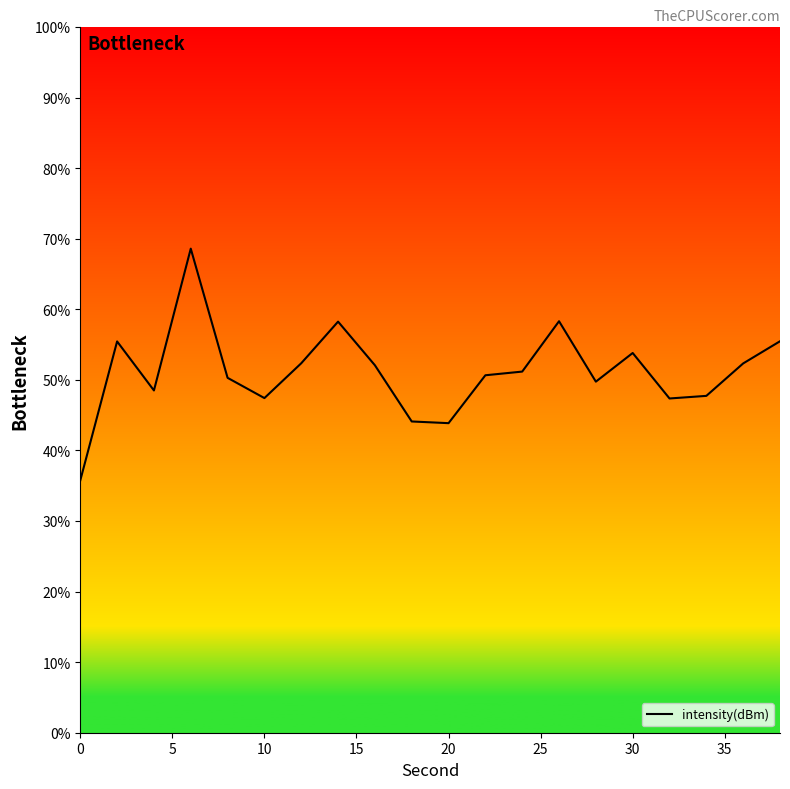

What is the minimum value shown in the chart?

35.8